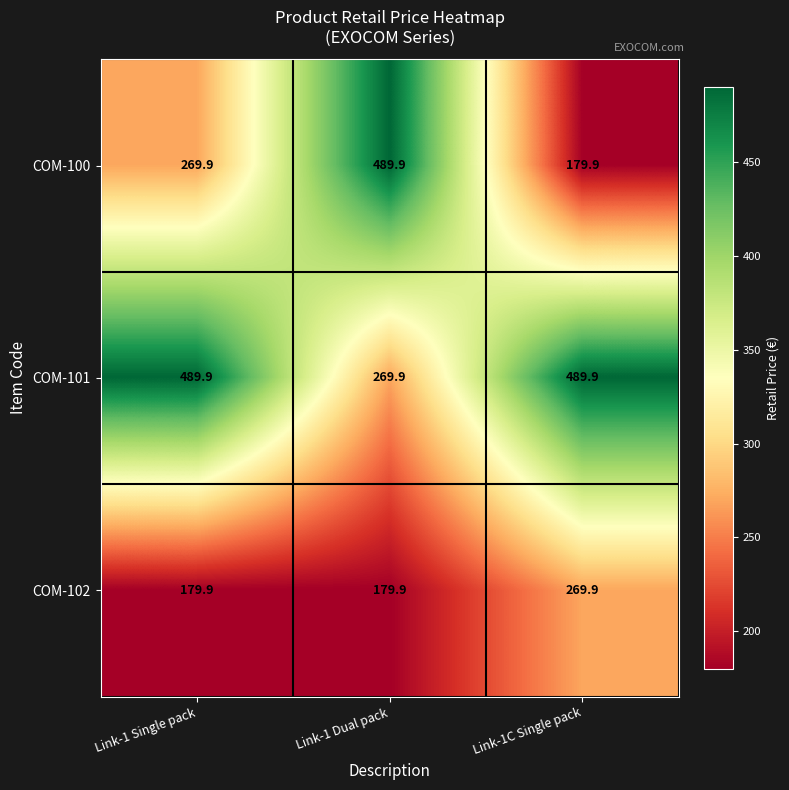

What is the lowest value of the COM-101 series?

269.9